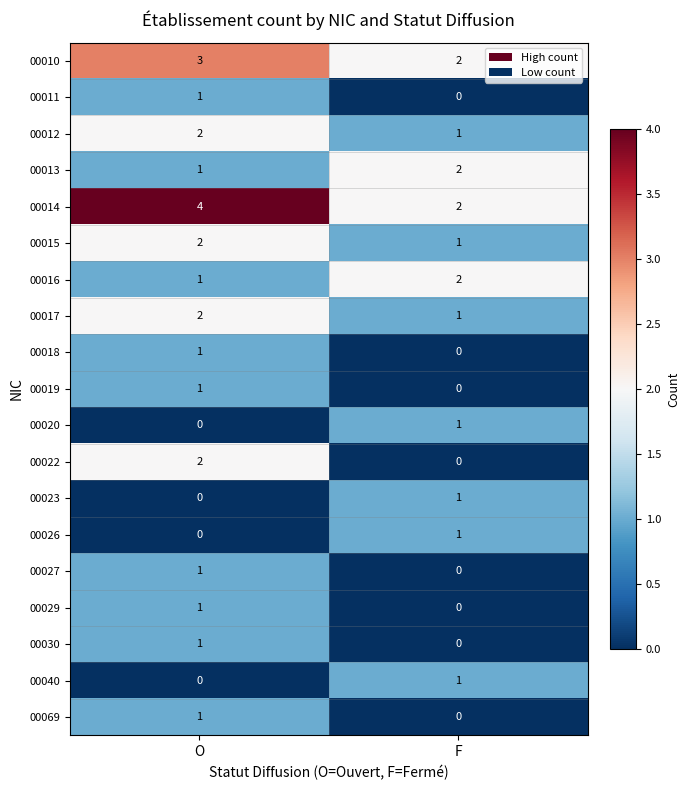

Is it true that 00013 equals 1 at F?

False